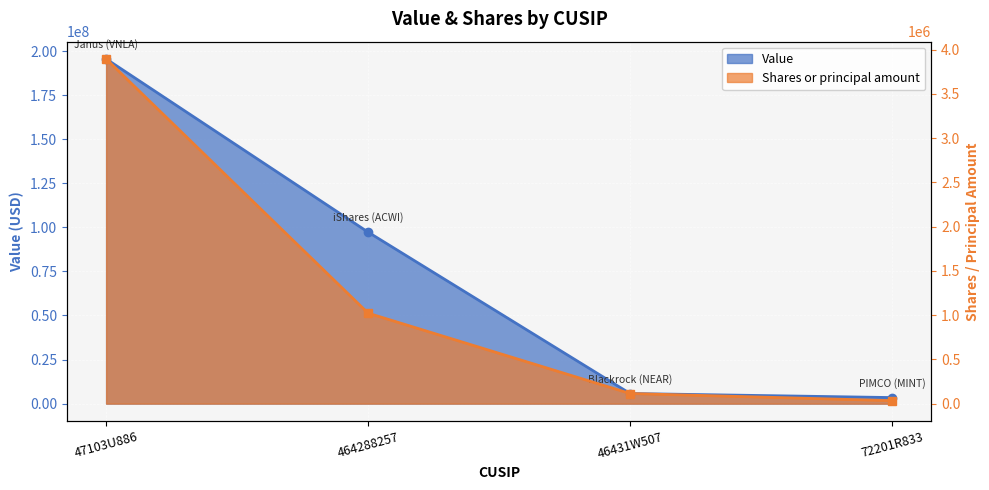

How many data points in Shares or principal amount are less than 1022243?

2